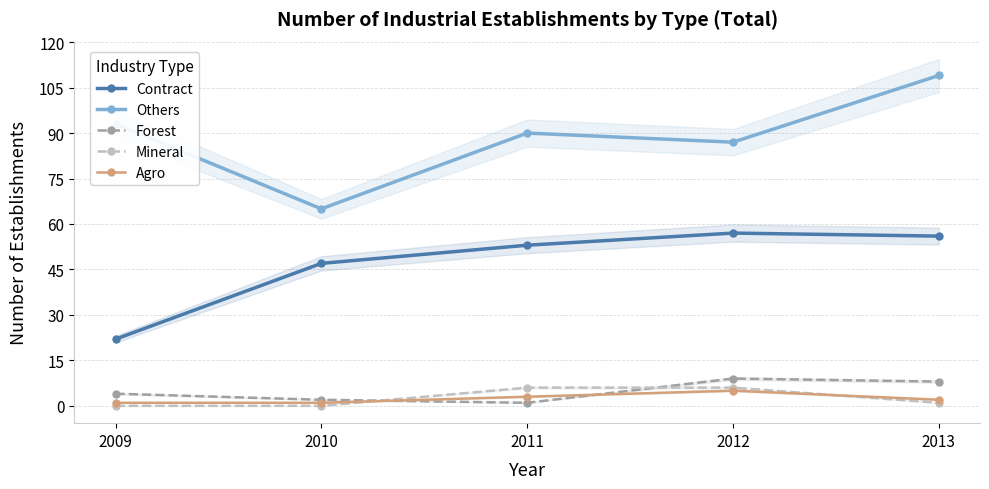

Which category has the highest value across all series?

2013